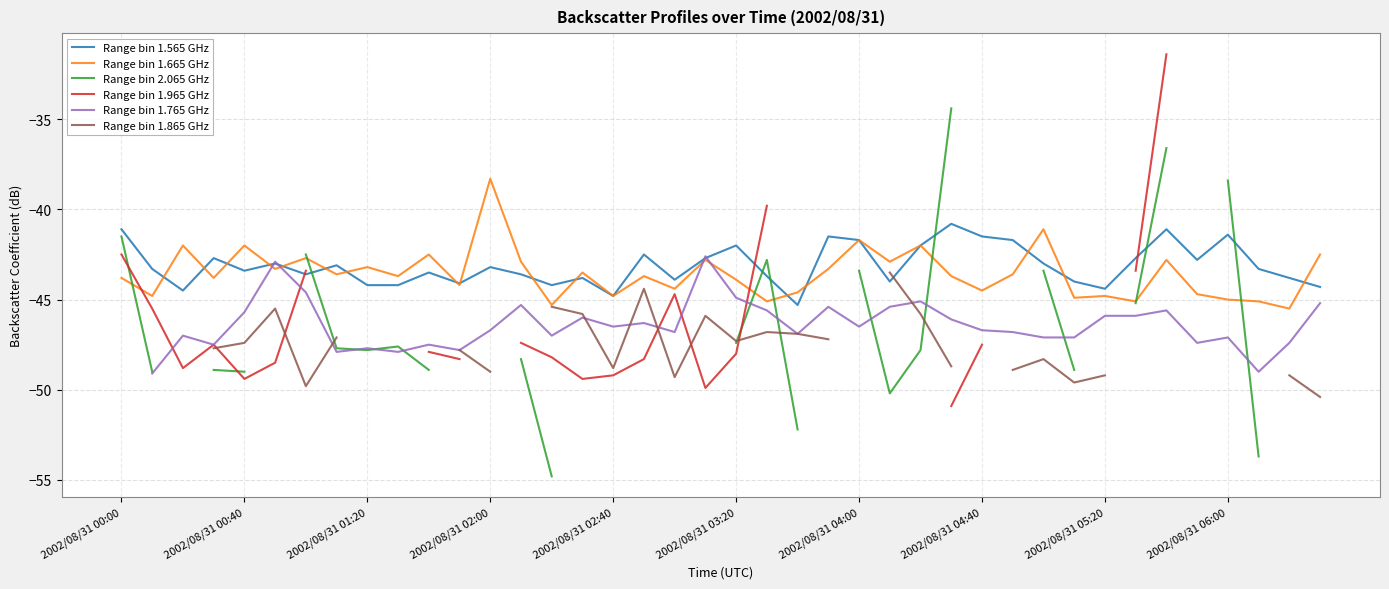

At which category is the sum across all series the highest?

34